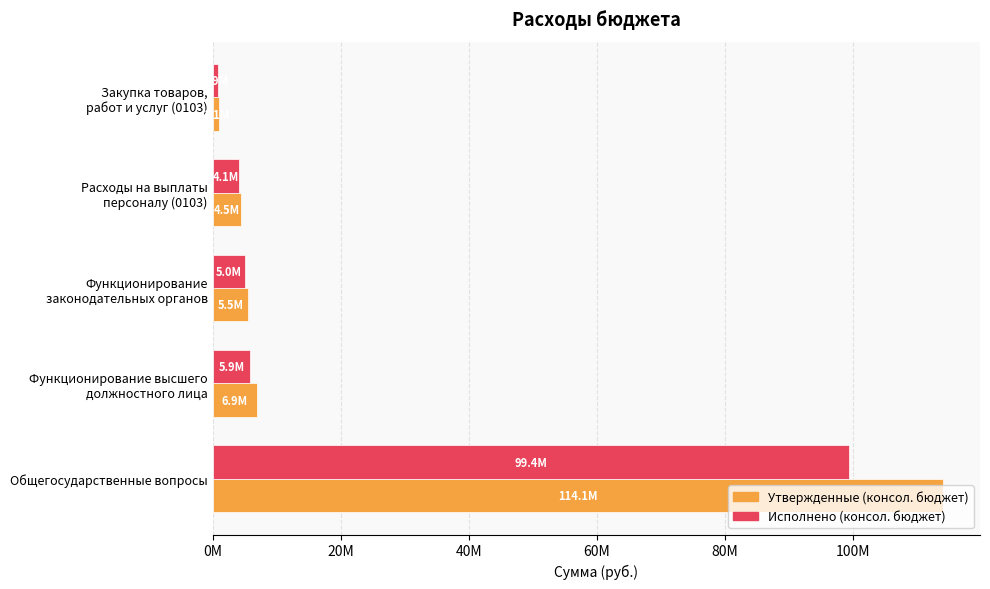

At which category is the sum across all series the highest?

Общегосударственные вопросы